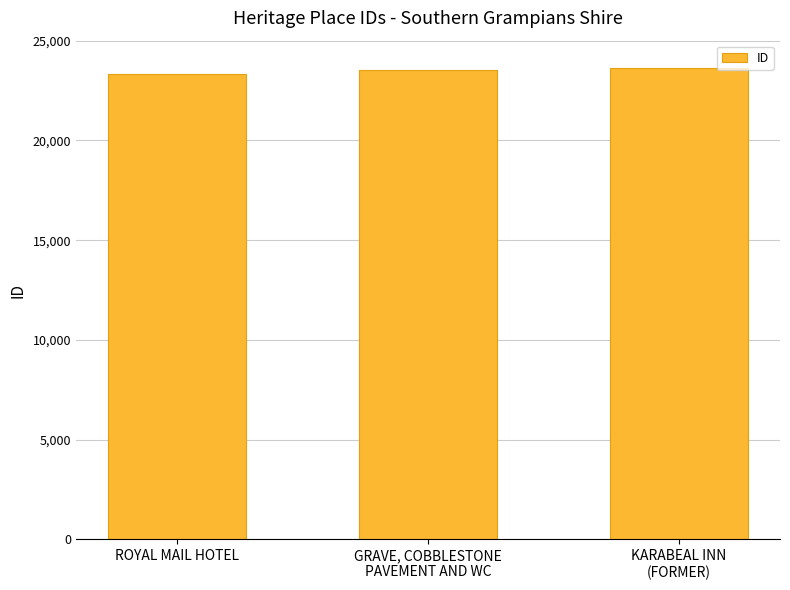

What is the greatest value displayed?

23653